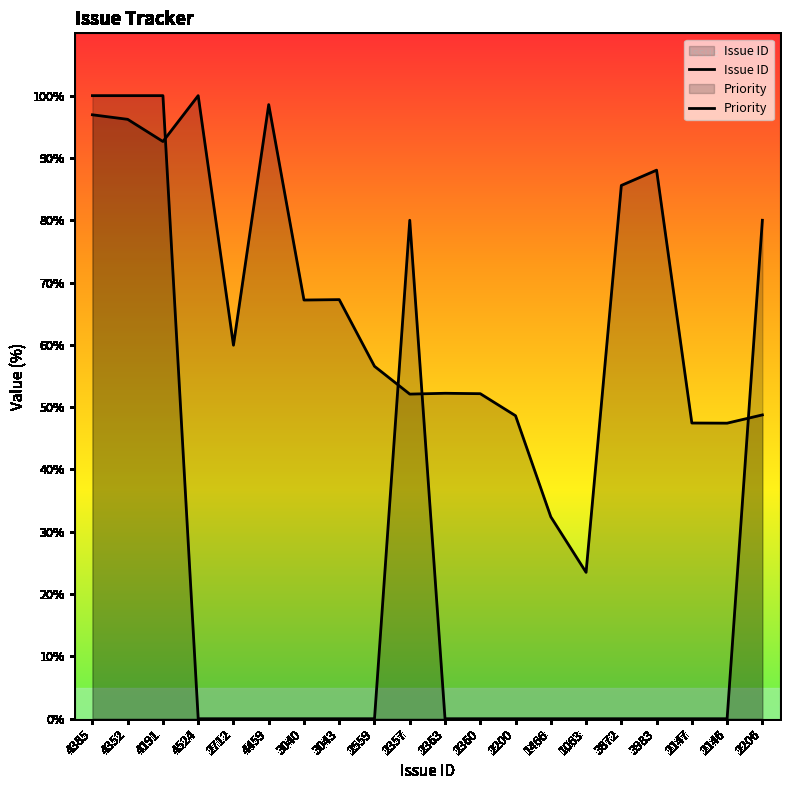

At how many categories does at least one series exceed 77?

9